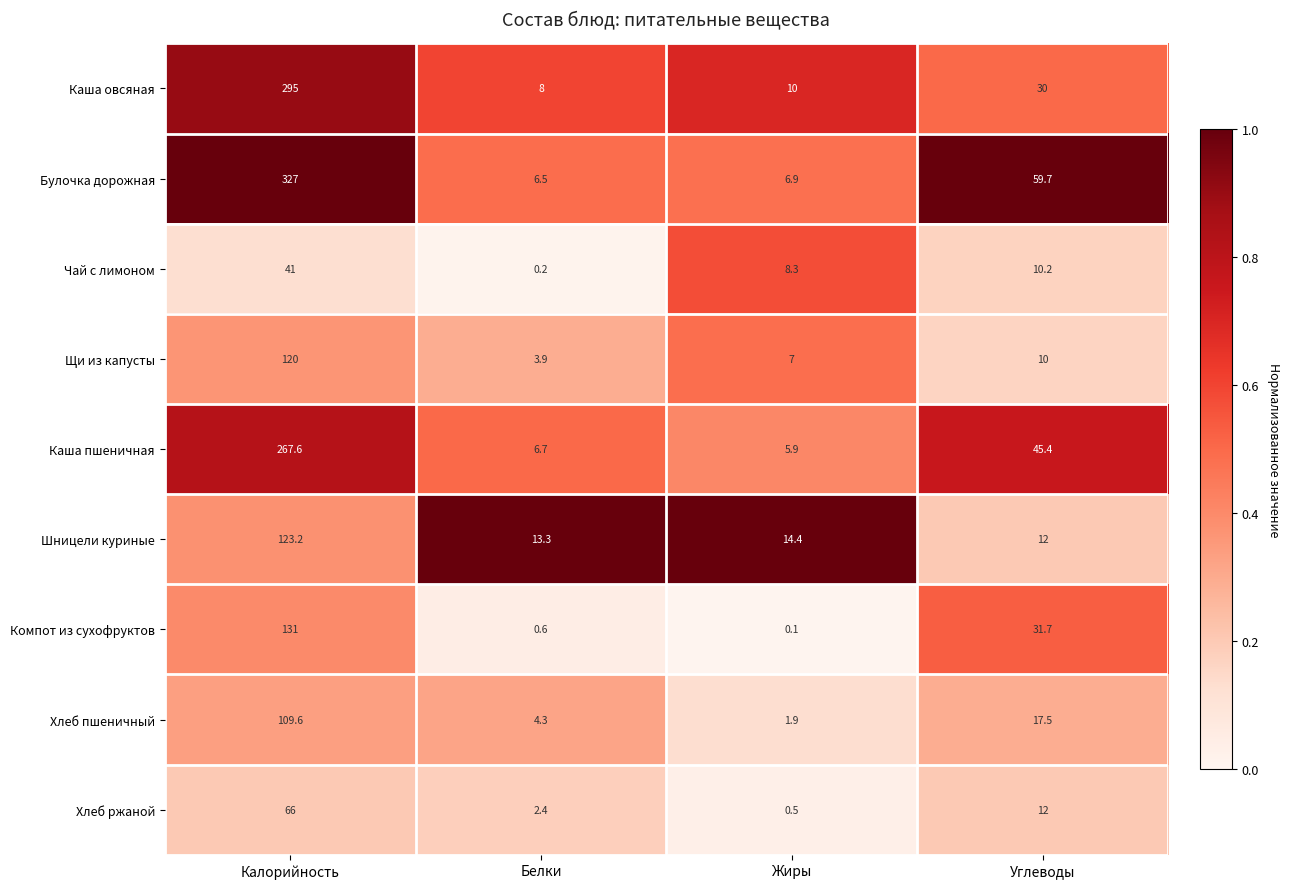

Which series has the largest total across all categories?

Булочка дорожная